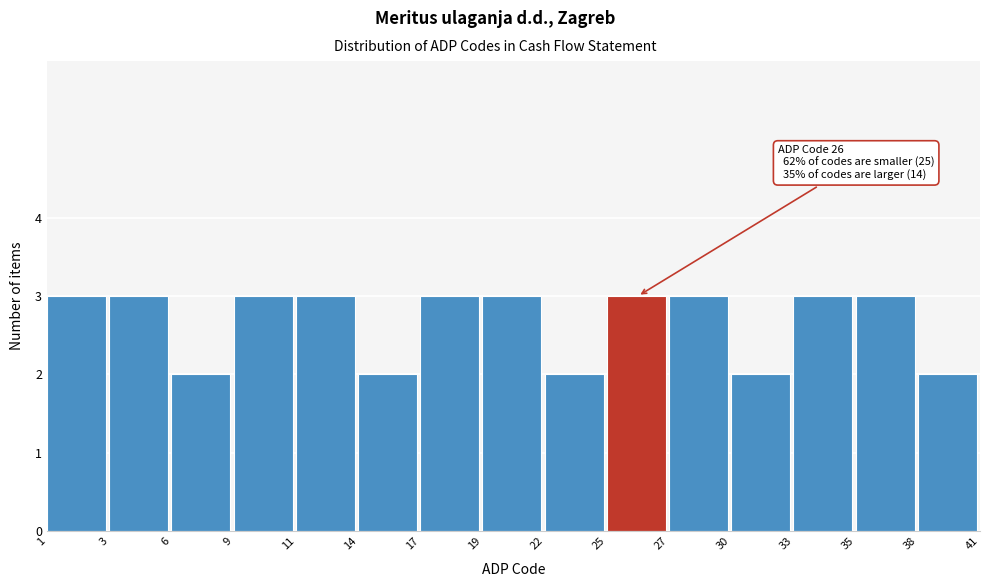

Reading left to right, extract all data points from this chart.

3	3	2	3	3	2	3	3	2	3	3	2	3	3	2